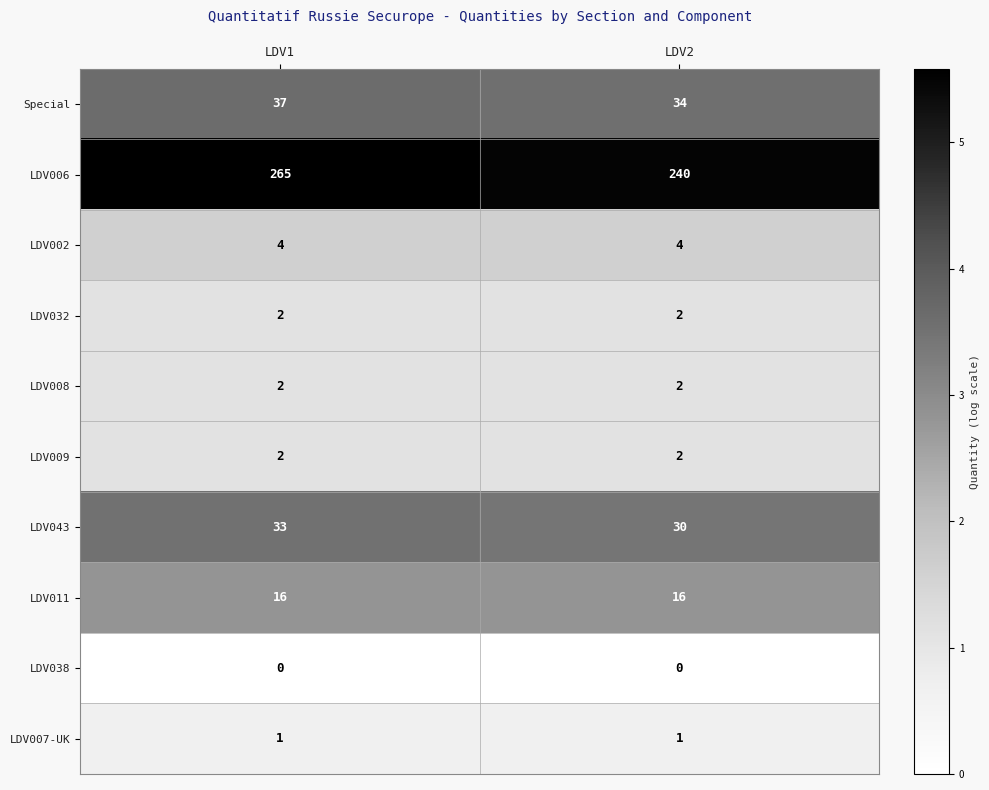

Reading left to right, extract all data points from this chart.

Special: LDV1=37	LDV2=34
LDV006: LDV1=265	LDV2=240
LDV002: LDV1=4	LDV2=4
LDV032: LDV1=2	LDV2=2
LDV008: LDV1=2	LDV2=2
LDV009: LDV1=2	LDV2=2
LDV043: LDV1=33	LDV2=30
LDV011: LDV1=16	LDV2=16
LDV038: LDV1=0	LDV2=0
LDV007-UK: LDV1=1	LDV2=1